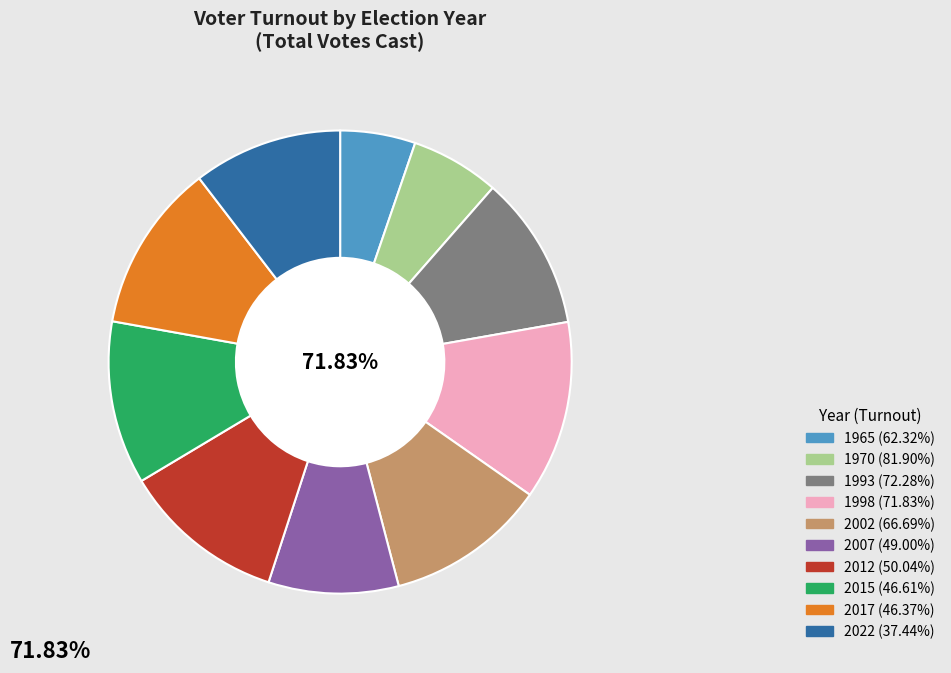

To the nearest percent, what portion does 2017 represent?

12%